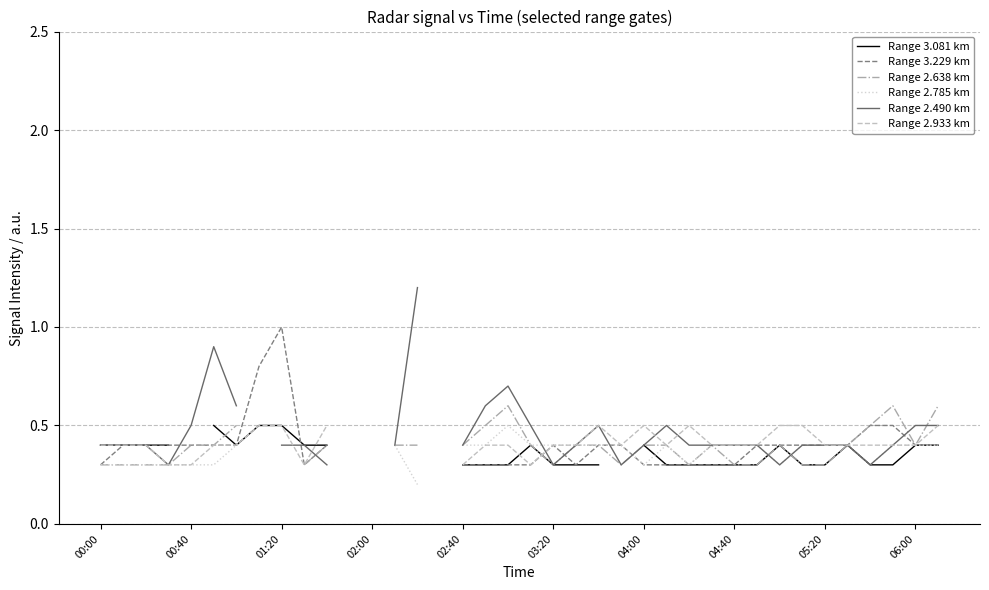

Between 28 and 30, which series saw the biggest shift?

Range 3.081 km